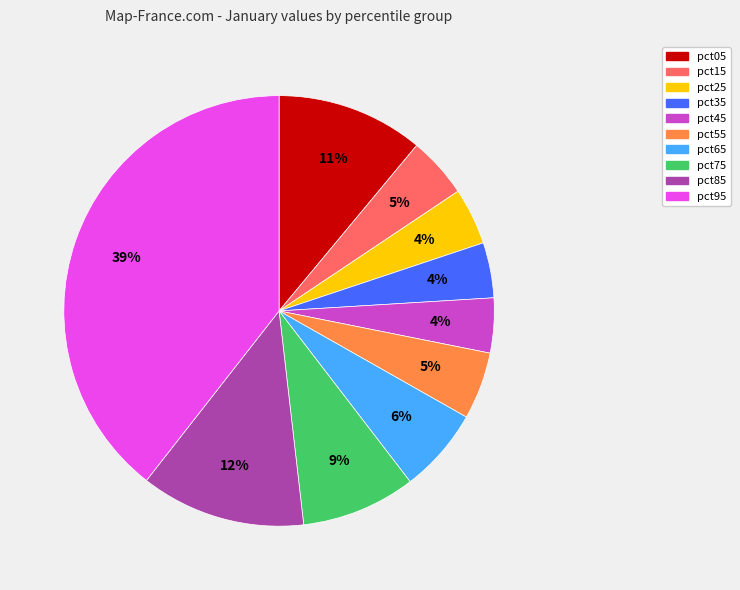

Combined, do pct65 and pct85 account for over 50%?

No